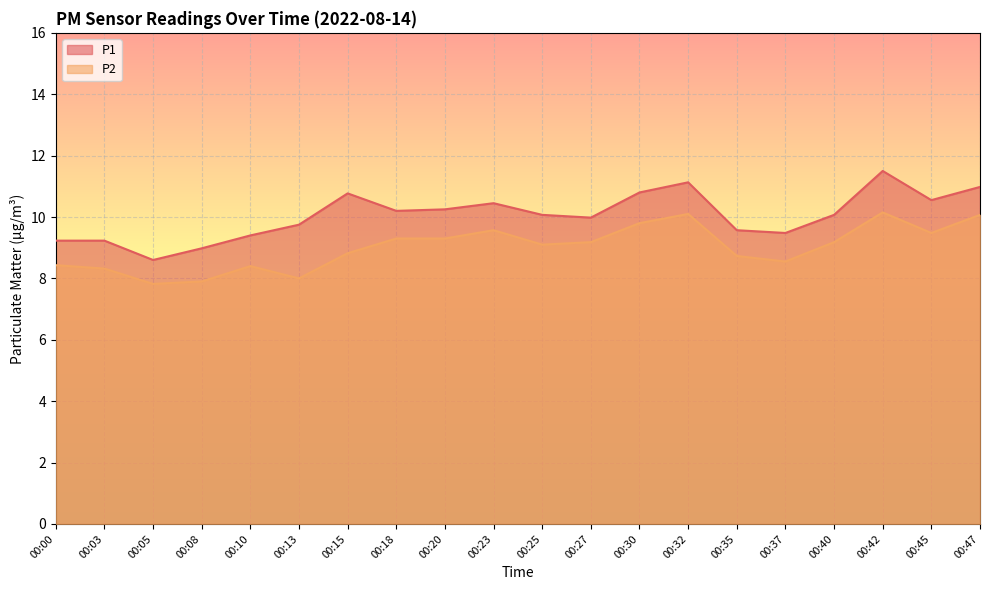

Reading left to right, transcribe all the data shown in this chart.

P1: 00:00=9.2	00:03=9.2	00:05=8.6	00:08=9.0	00:10=9.4	00:13=9.8	00:15=10.8	00:18=10.2	00:20=10.2	00:23=10.4	00:25=10.1	00:27=10.0	00:30=10.8	00:32=11.1	00:35=9.6	00:37=9.5	00:40=10.1	00:42=11.5	00:45=10.6	00:47=11.0
P2: 00:00=8.4	00:03=8.3	00:05=7.8	00:08=7.9	00:10=8.4	00:13=8.0	00:15=8.8	00:18=9.3	00:20=9.3	00:23=9.6	00:25=9.1	00:27=9.2	00:30=9.8	00:32=10.1	00:35=8.7	00:37=8.6	00:40=9.2	00:42=10.2	00:45=9.5	00:47=10.1